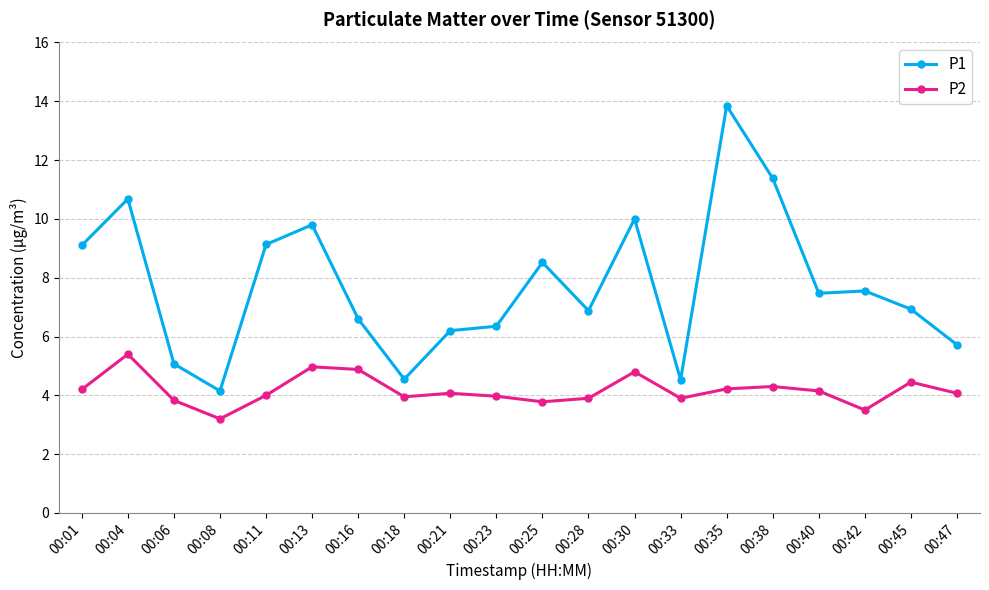

Rank the series by their maximum value, from highest to lowest.

P1, P2